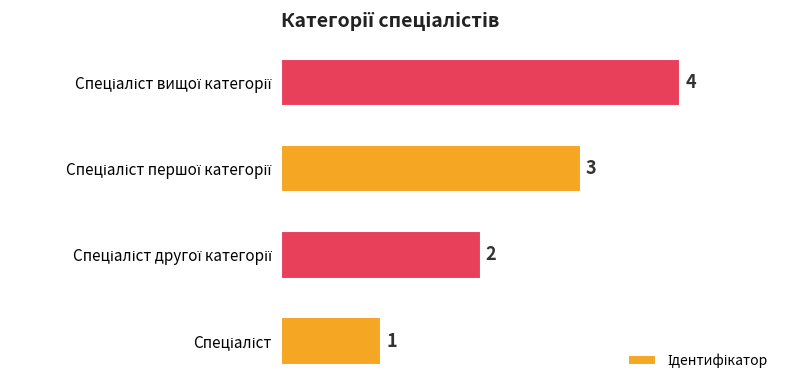

What is the greatest value displayed?

4